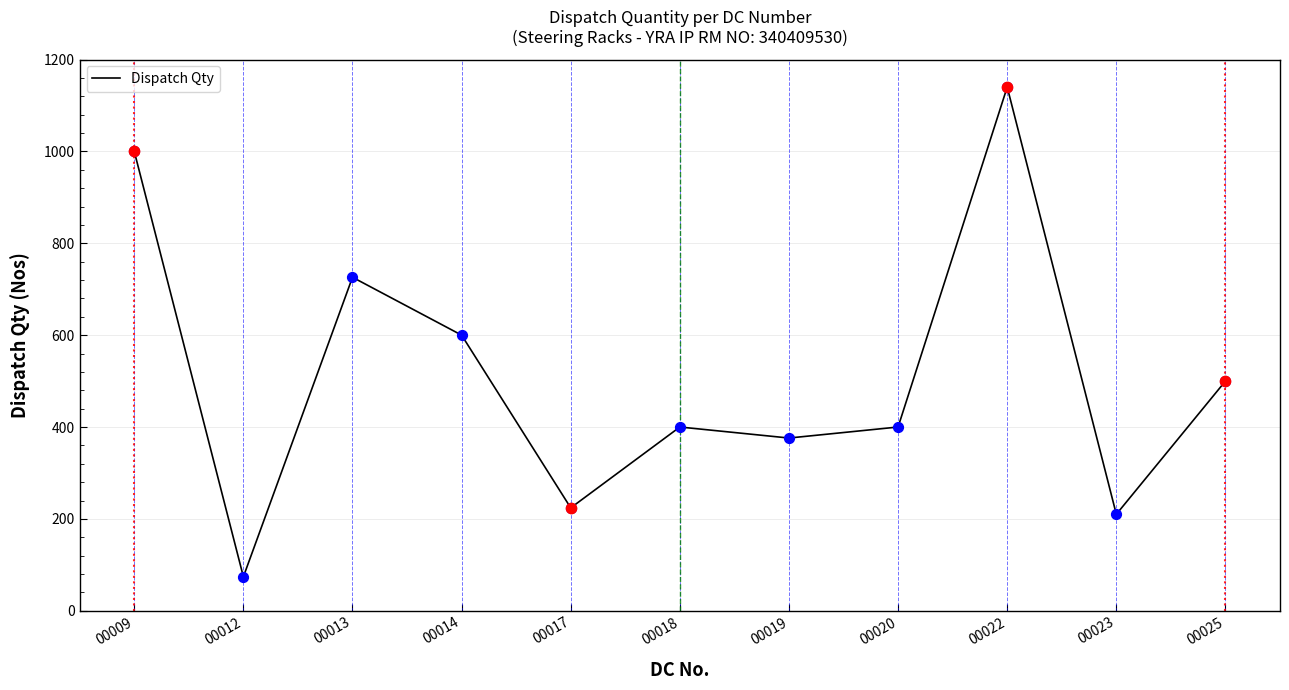

Which has a higher value, 00017 or 00025?

00025